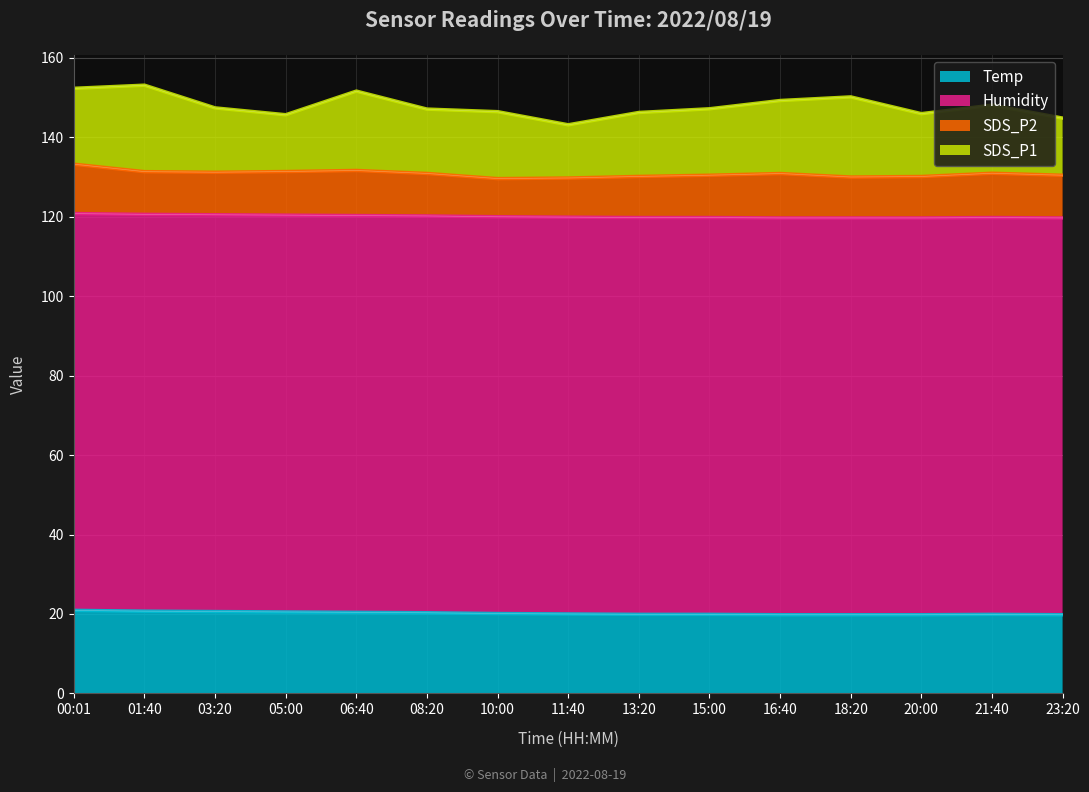

What value does the SDS_P2 series have at 20:00?

10.4